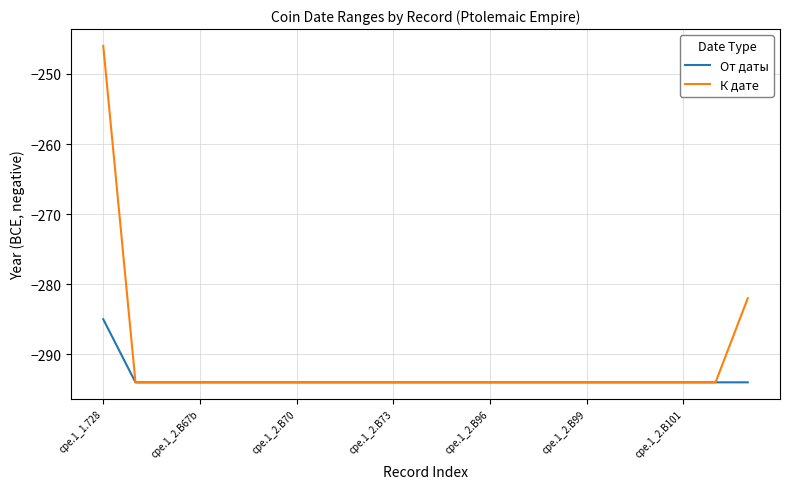

What is the minimum value shown in the chart?

-294